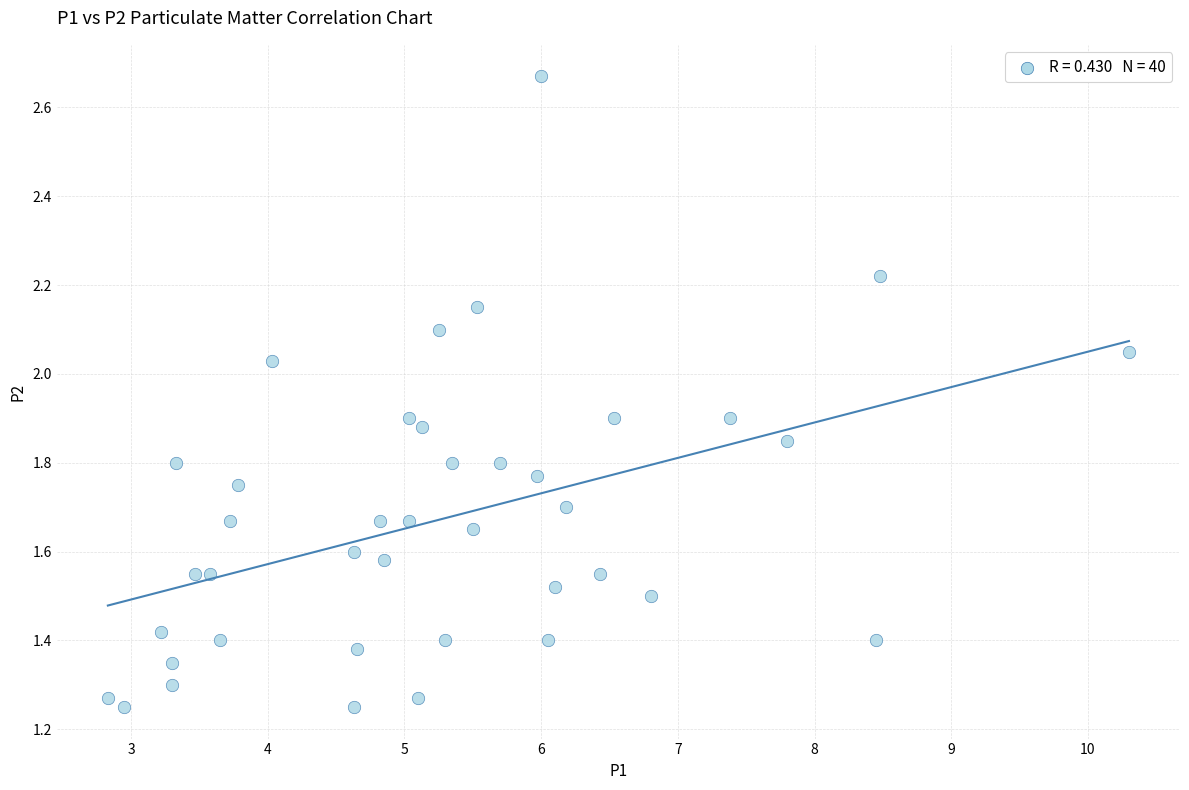

What is the range of X values (max minus min)?

7.5